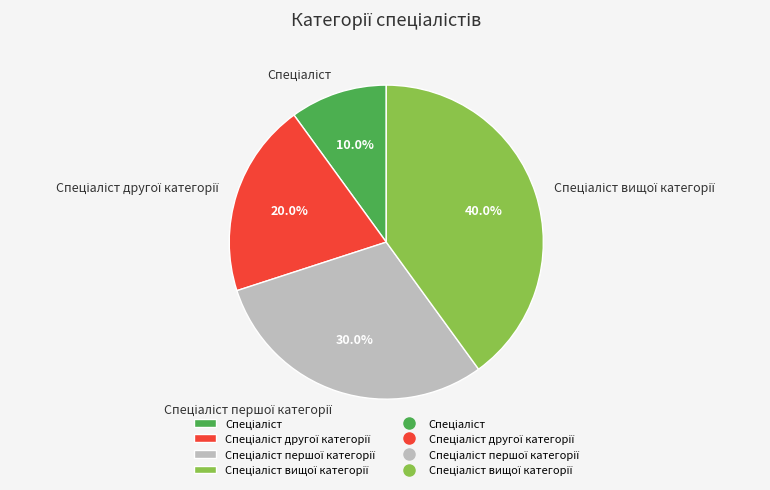

How many slices are in this pie chart?

4